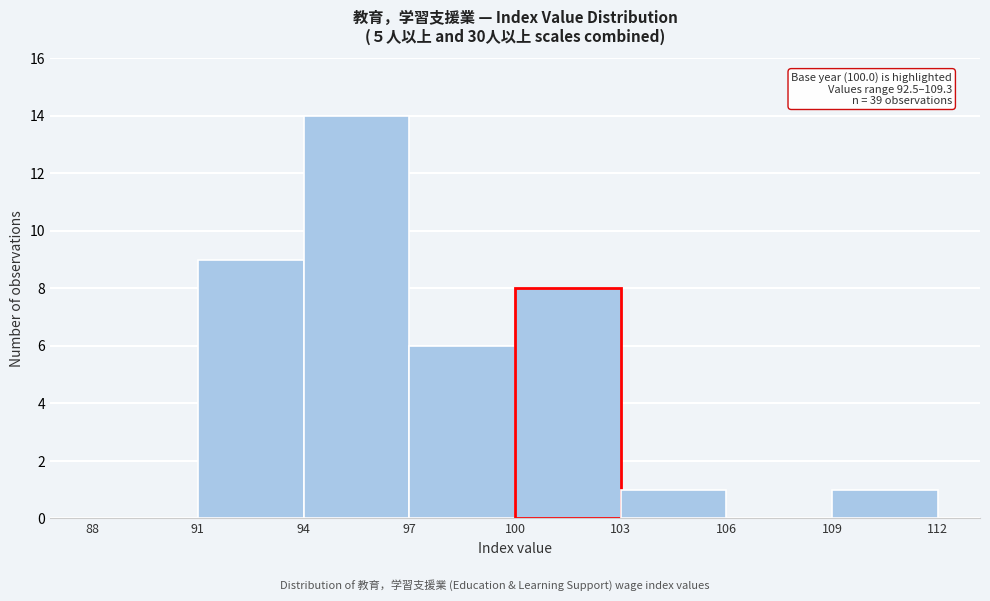

Over which range of the x-axis is the bar tallest?

94 to 97